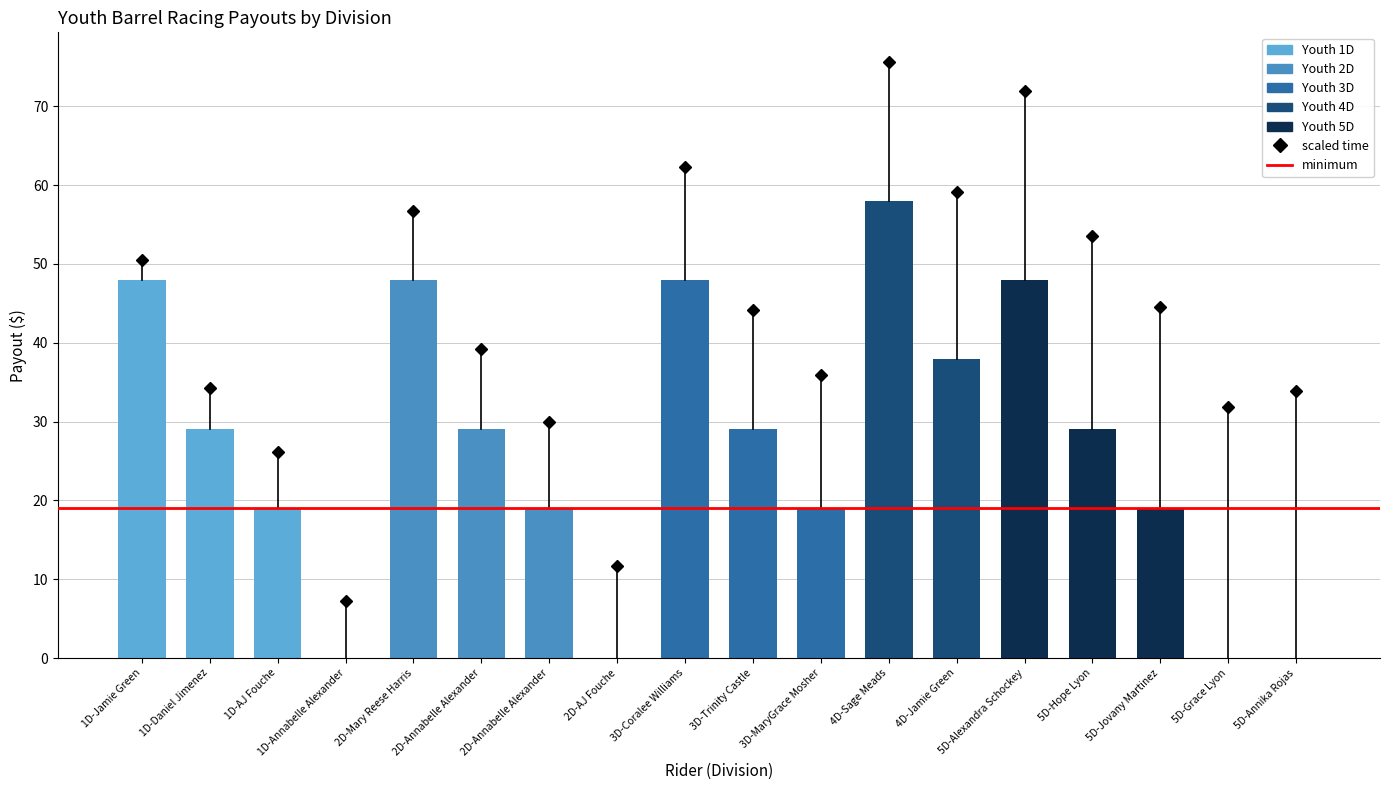

How many categories are shown in the chart?

18